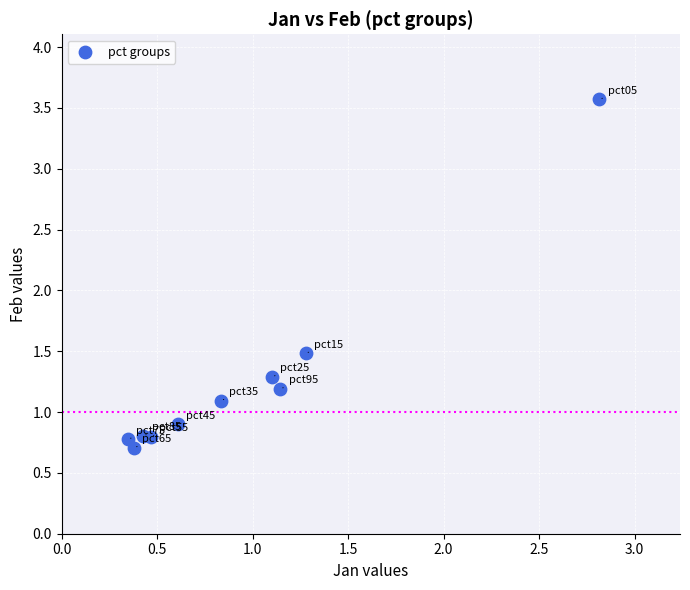

What Y value in the scatter plot is closest to 2?

1.5